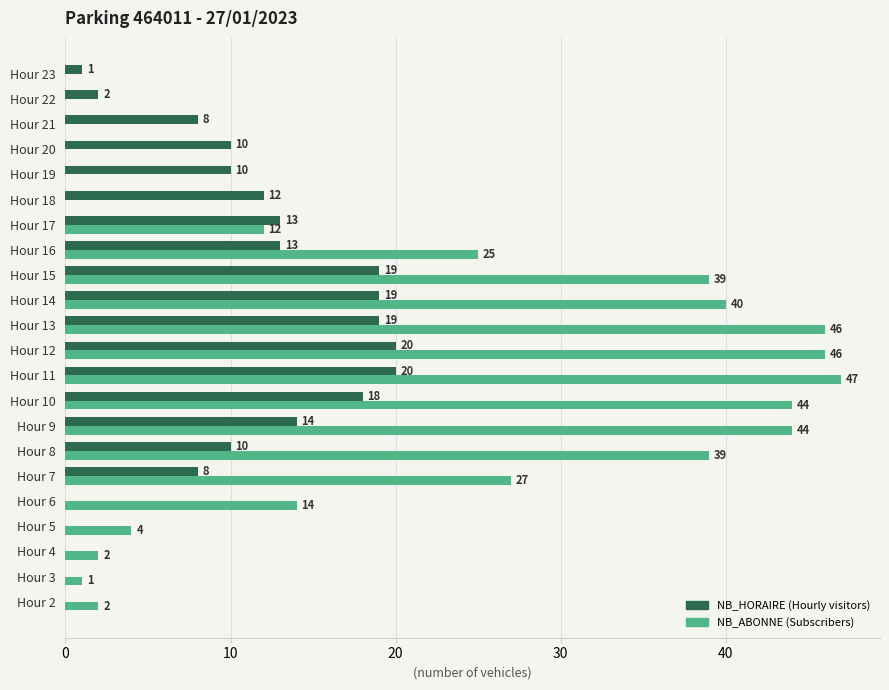

At which category is the sum across all series the highest?

Hour 11